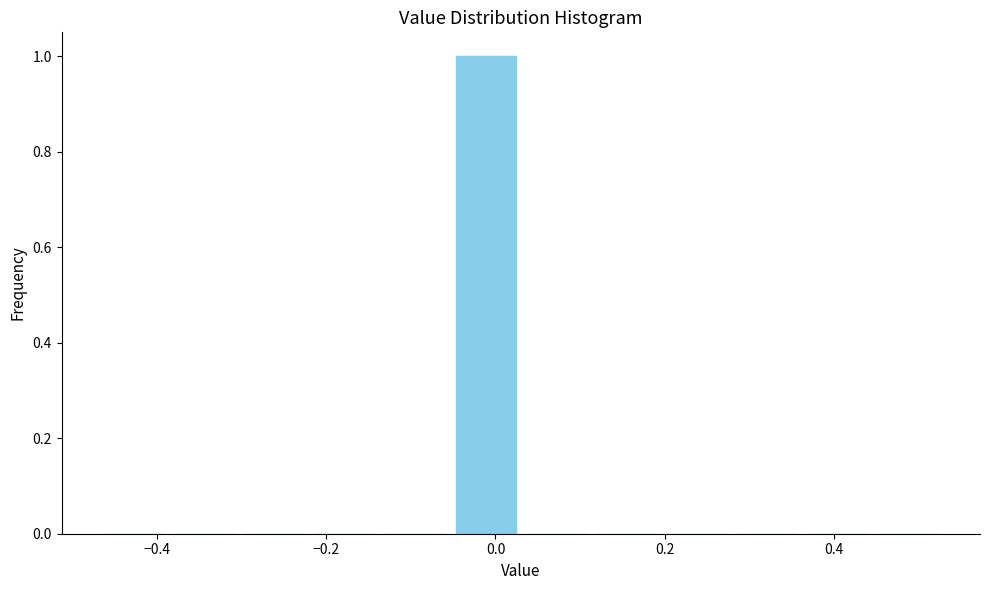

How tall is the bar that spans -0.06 to 0.04 on the x-axis? Neither the bar edges nor the heights are printed on the chart, so give them approximately, as read against the axes.

1